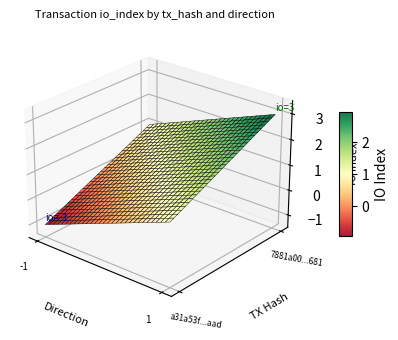

Rank the series by their maximum value, from lowest to highest.

a31a53f100a6ed4ecd6f4ccb5da710848a57aad, 7881a00dc1f5b330eccc63b94daef2c79153681